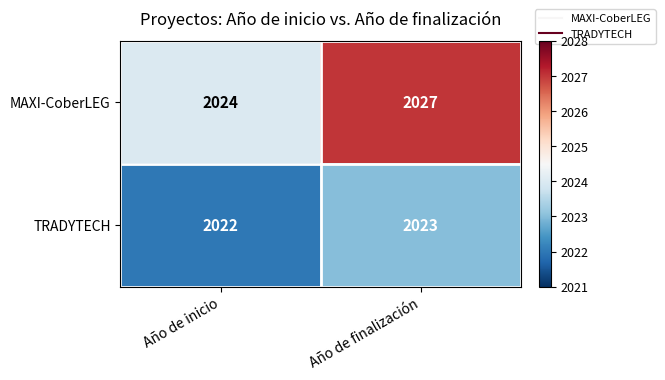

Is it true that MAXI-CoberLEG equals 2027 at Año de finalización?

True